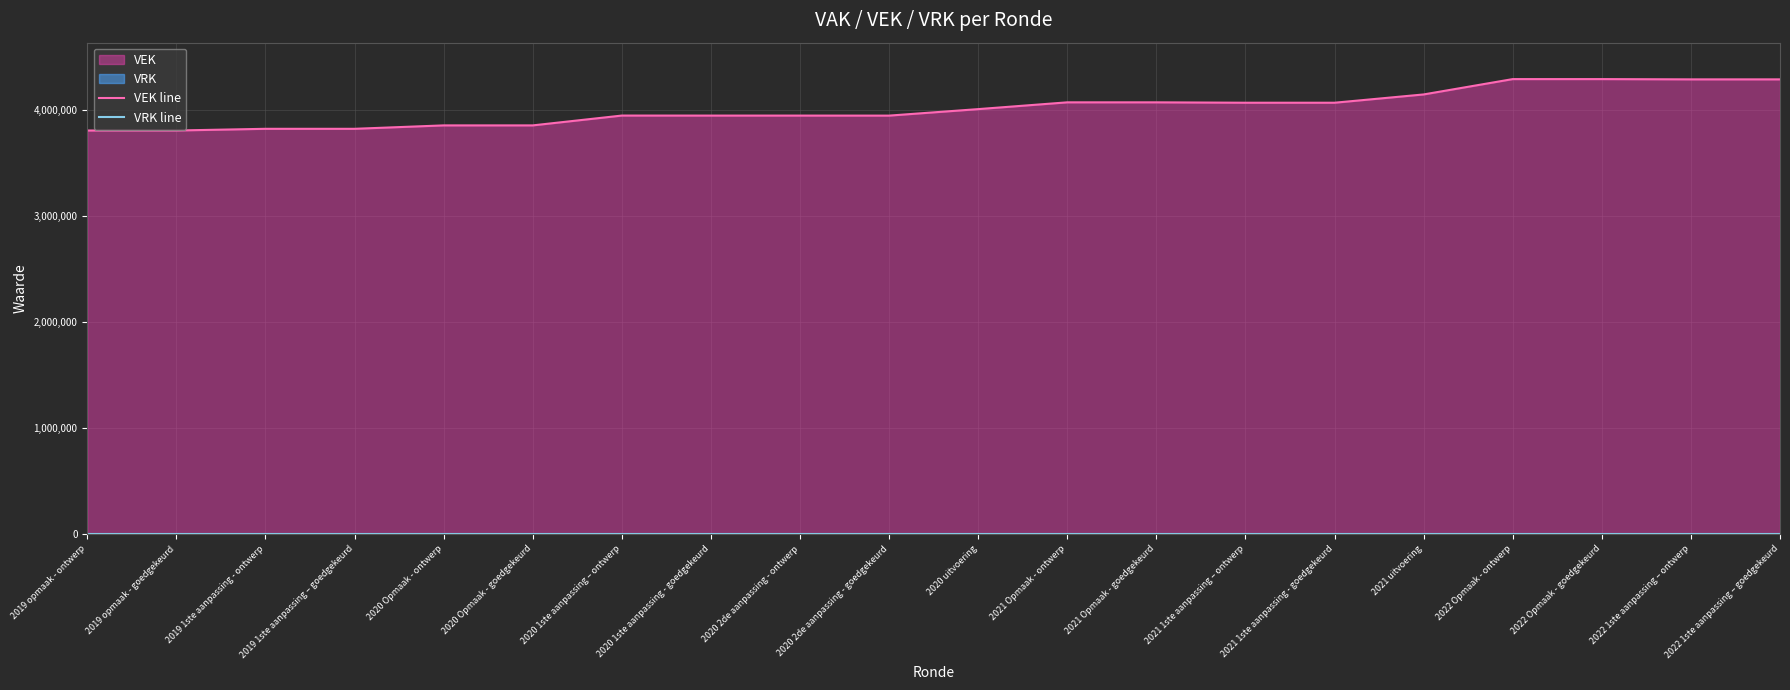

What is the label of the 8th point from the left?

2020 1ste aanpassing - goedgekeurd